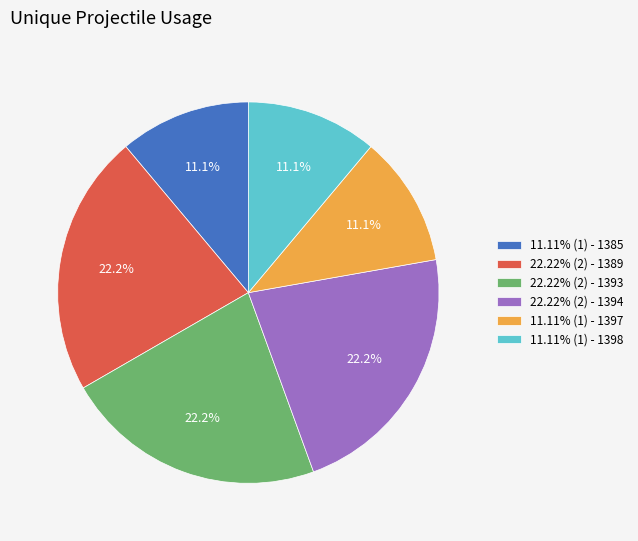

Is there a majority slice in this chart?

No